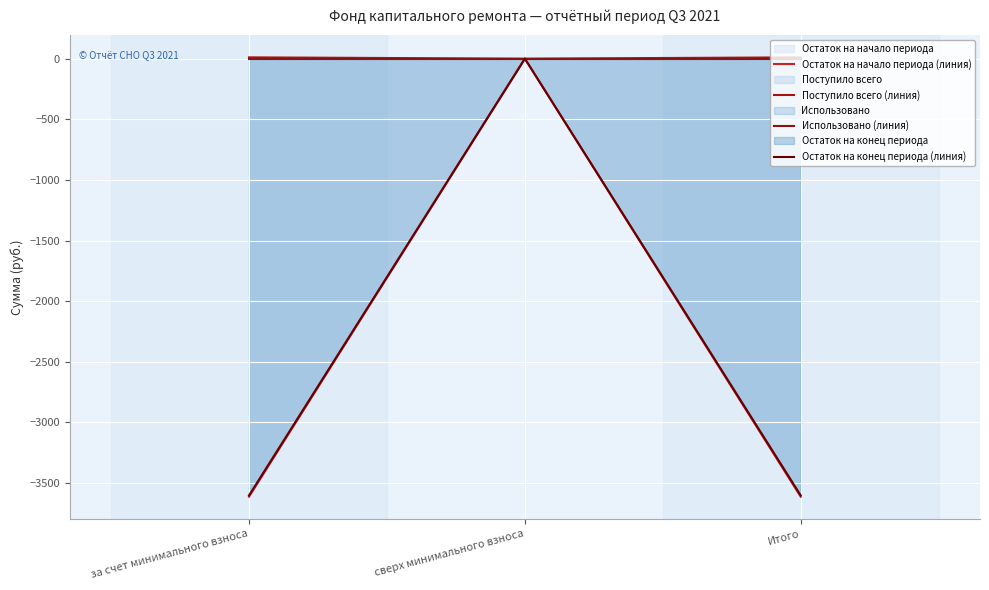

Reading left to right, list all the values displayed in this chart.

Остаток на начало периода (линия): за счет минимального взноса=-3612.0	сверх минимального взноса=0.0	Итого=-3612.0
Поступило всего (линия): за счет минимального взноса=10.6	сверх минимального взноса=0.0	Итого=10.6
Использовано (линия): за счет минимального взноса=0.0	сверх минимального взноса=0.0	Итого=0.0
Остаток на конец периода (линия): за счет минимального взноса=-3601.4	сверх минимального взноса=0.0	Итого=-3601.4